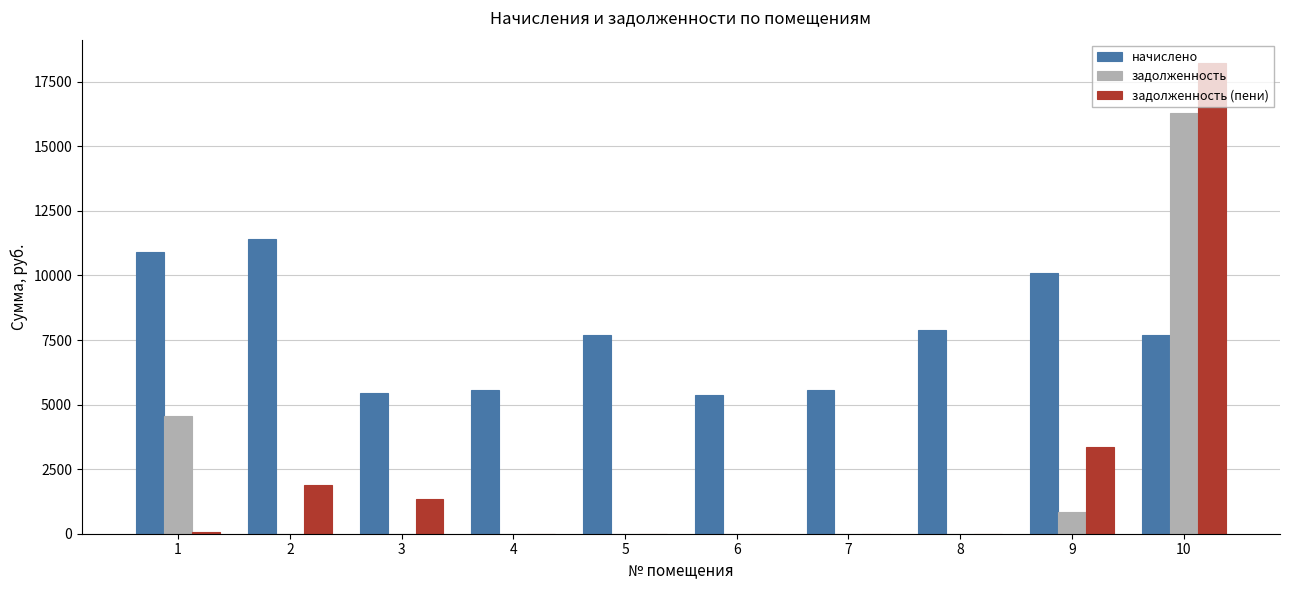

What is the sum of all задолженность values?

21679.1